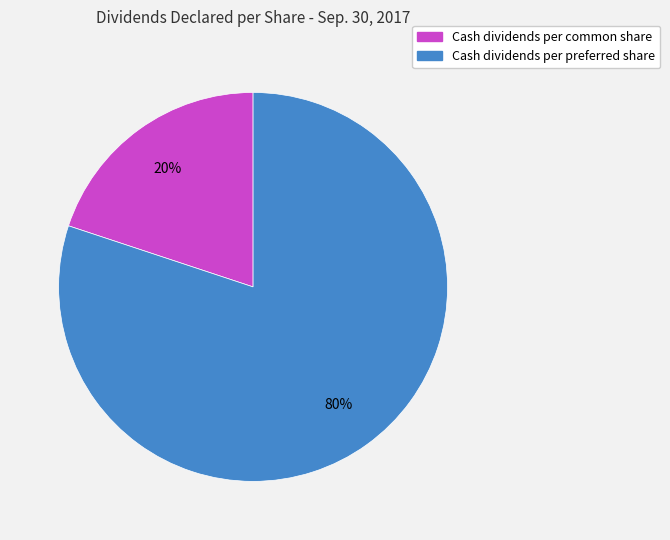

What percentage is the Cash dividends per preferred share slice, to the nearest percent?

80%